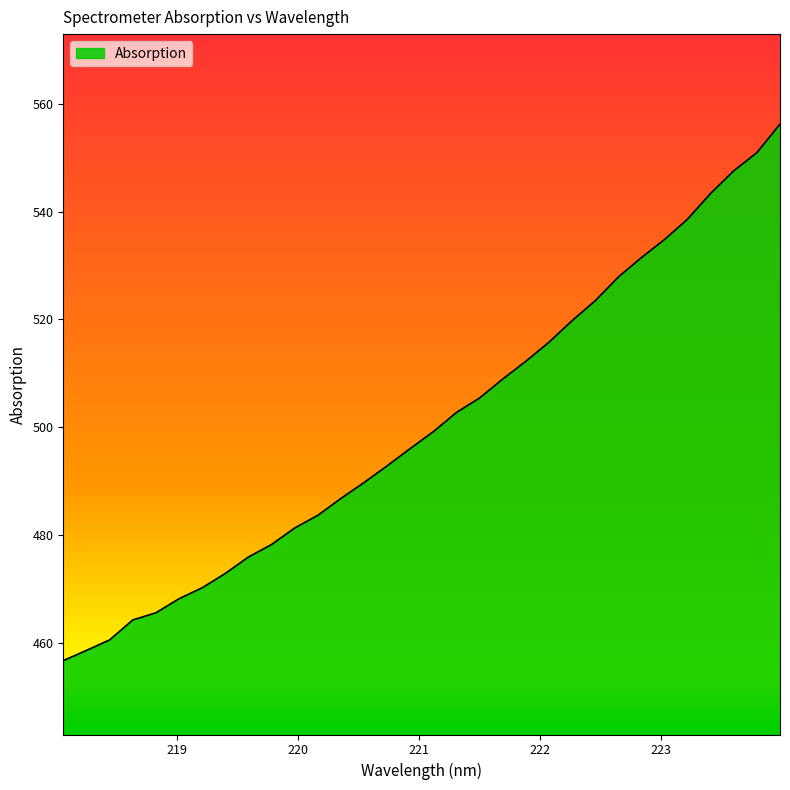

What is the greatest value displayed?

556.2